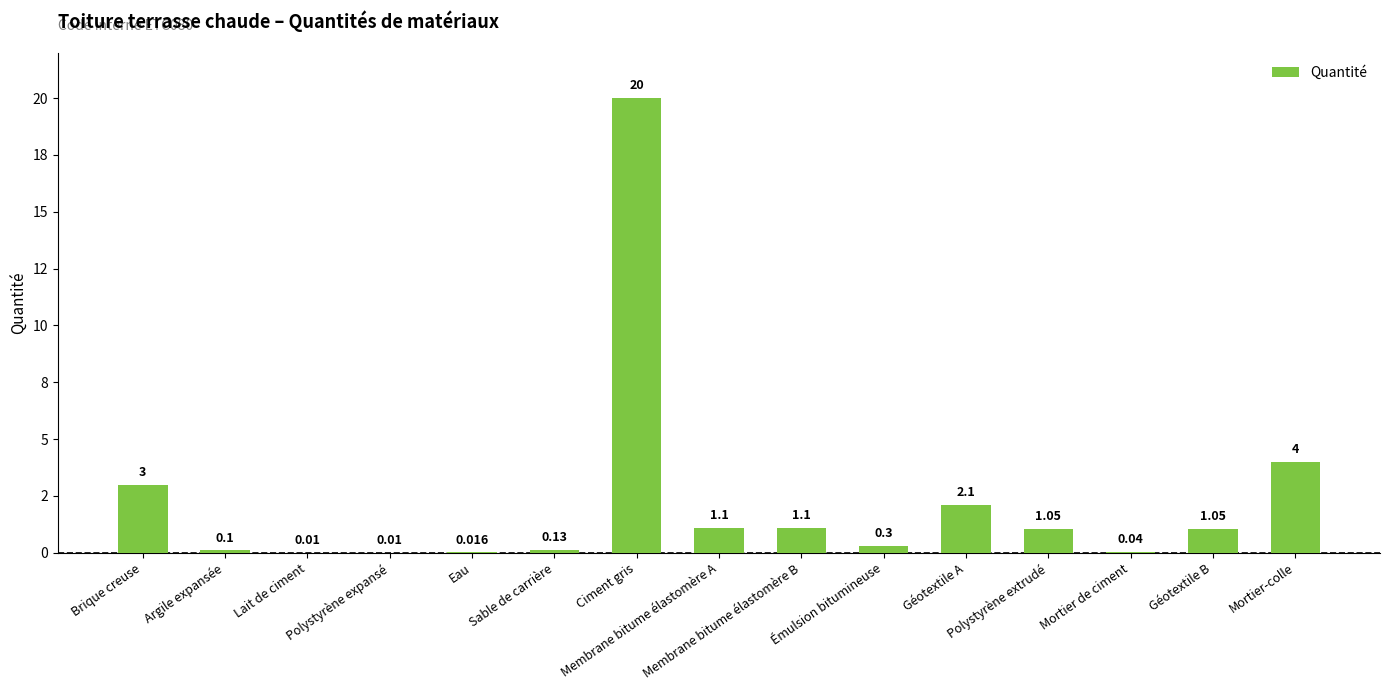

Reading right to left, extract all data points from this chart.

Mortier-colle=4.0	Géotextile B=1.1	Mortier de ciment=0.0	Polystyrène extrudé=1.1	Géotextile A=2.1	Émulsion bitumineuse=0.3	Membrane bitume élastomère B=1.1	Membrane bitume élastomère A=1.1	Ciment gris=20.0	Sable de carrière=0.1	Eau=0.0	Polystyrène expansé=0.0	Lait de ciment=0.0	Argile expansée=0.1	Brique creuse=3.0